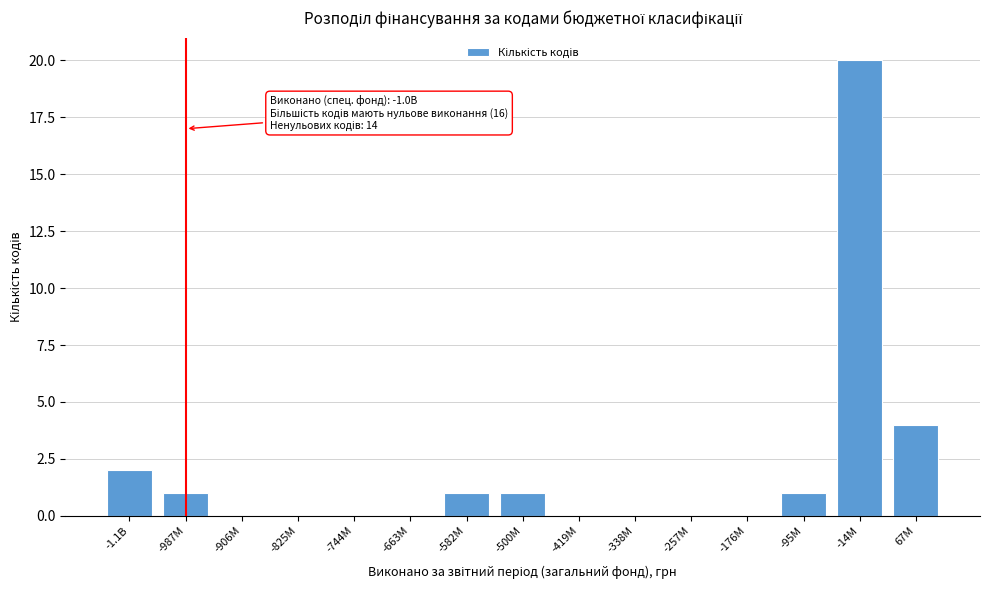

Reading left to right, transcribe all the data shown in this chart.

-1.1B=2	-987M=1	-906M=0	-825M=0	-744M=0	-663M=0	-582M=1	-500M=1	-419M=0	-338M=0	-257M=0	-176M=0	-95M=1	-14M=20	67M=4